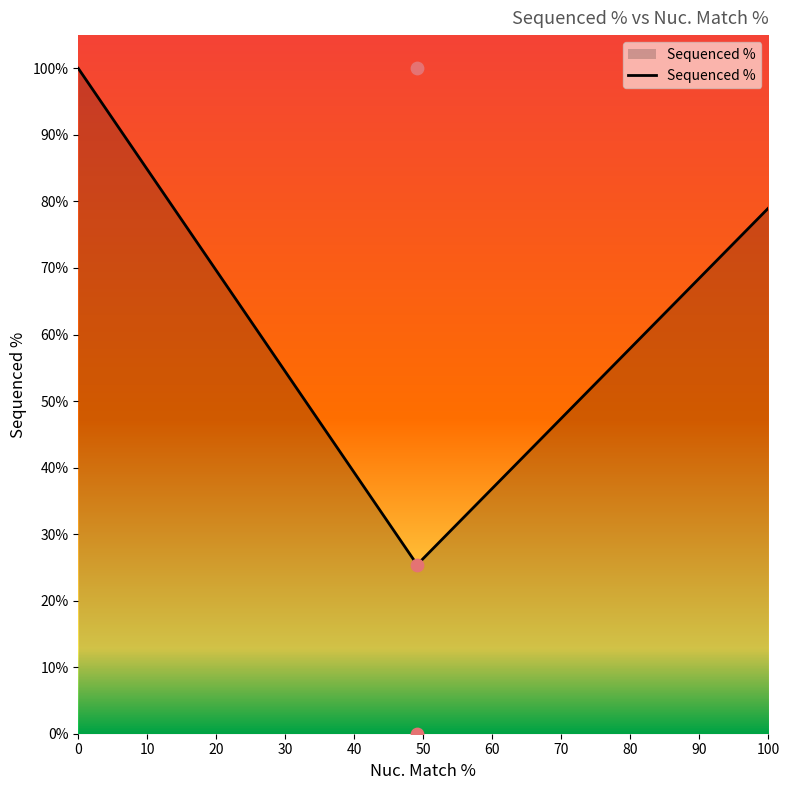

What is the ratio of the value at 49.1 to the value at 49.1?

3.9